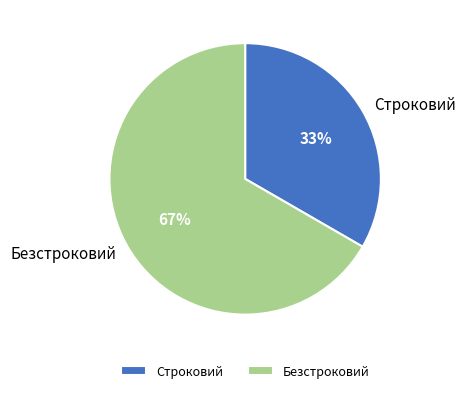

Between Строковий and Безстроковий, which is larger?

Безстроковий